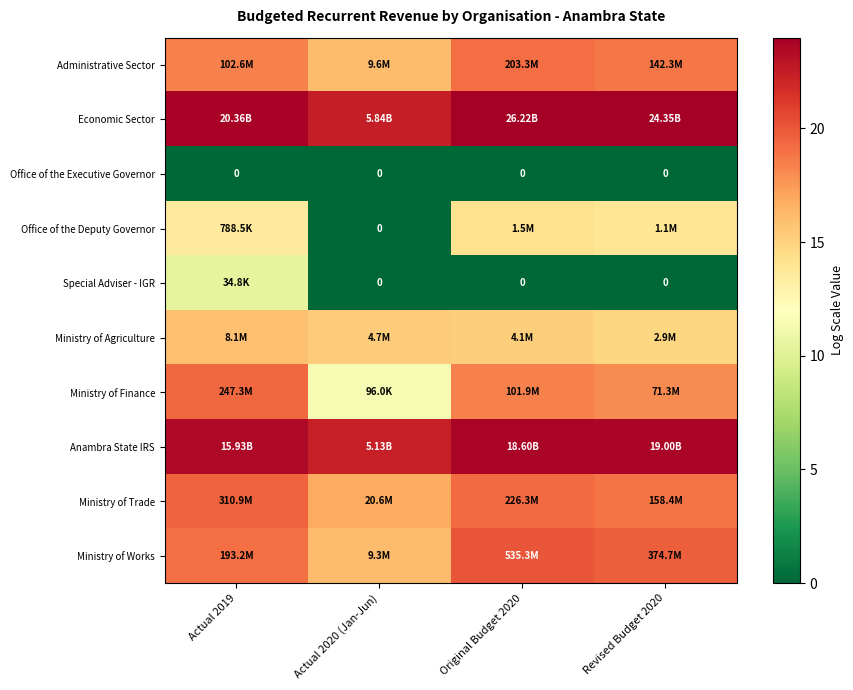

What is the average value of the Economic Sector series?

23.5